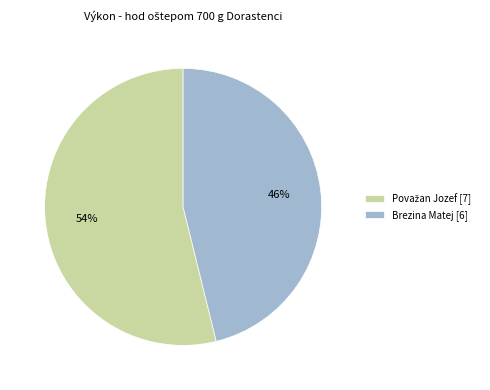

How many slices are in this pie chart?

2